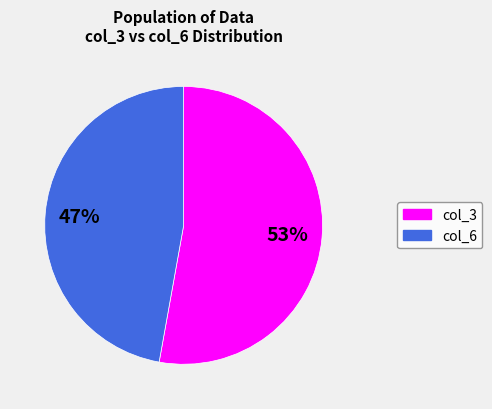

Rank the categories by value from lowest to highest.

col_6, col_3